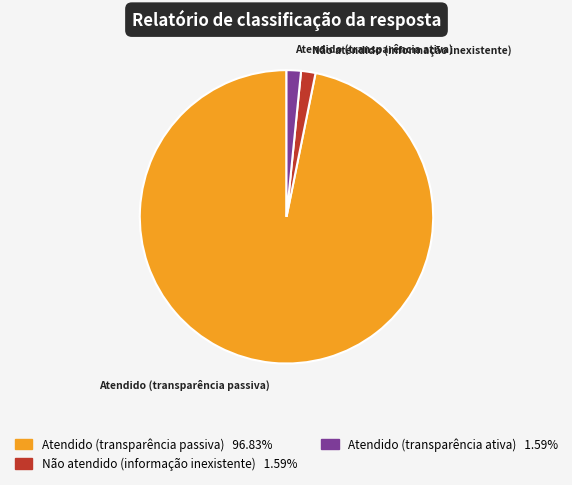

The Atendido (transparência passiva) slice represents 97% of the pie. True or false?

True